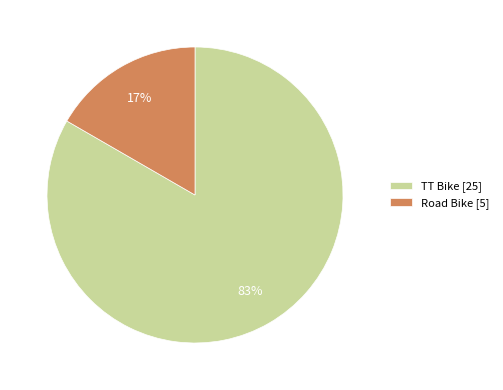

What is the largest slice in the pie chart?

TT Bike